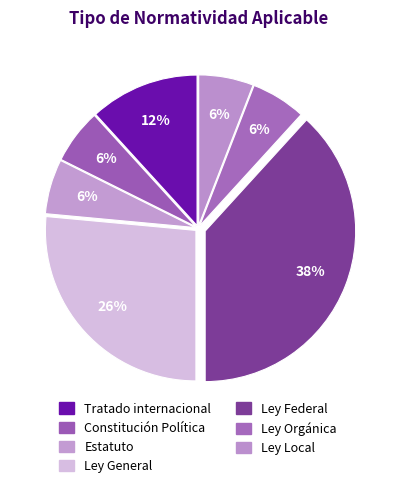

Is there a majority slice in this chart?

No